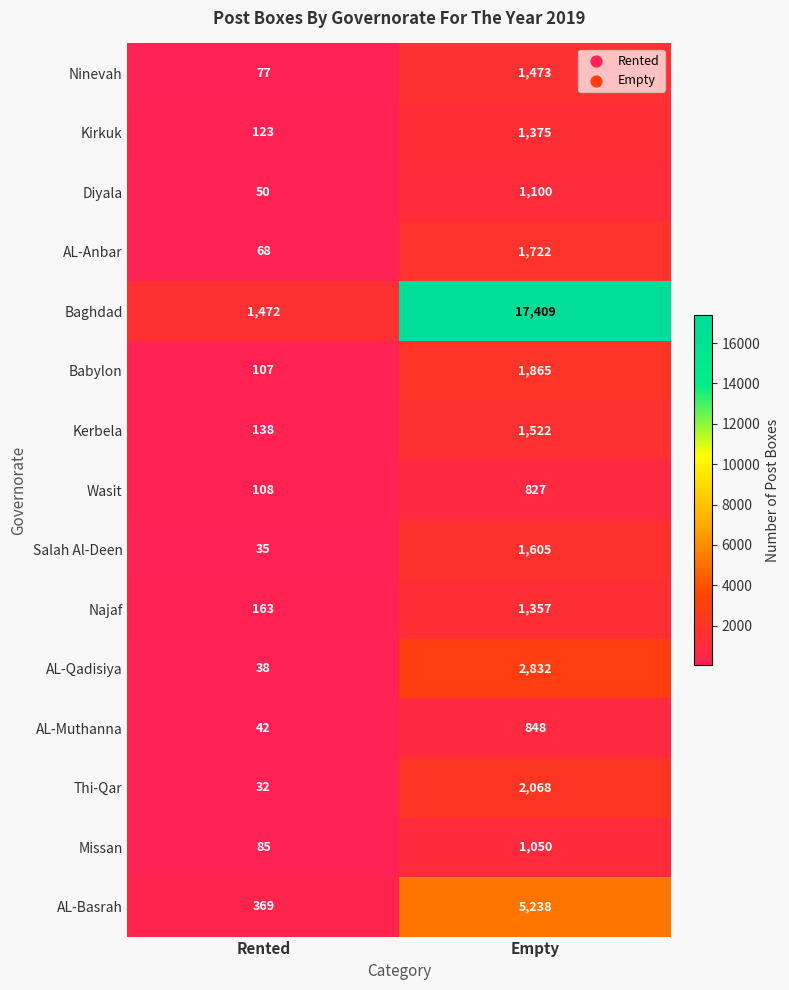

Which series has the widest spread of values?

Baghdad